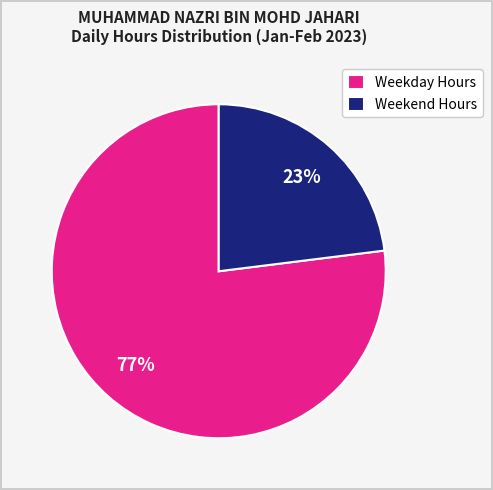

How many segments does this pie chart have?

2